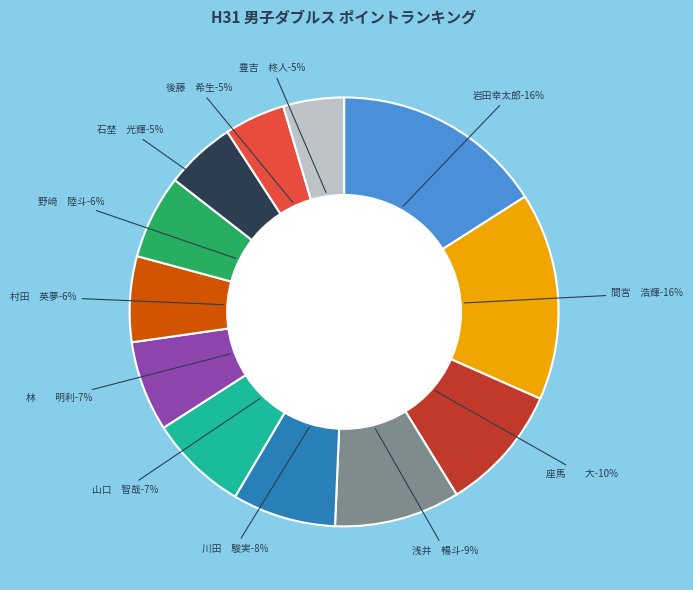

What is the total percentage of 豊吉　柊人 and 石埜　光輝?

9.9%